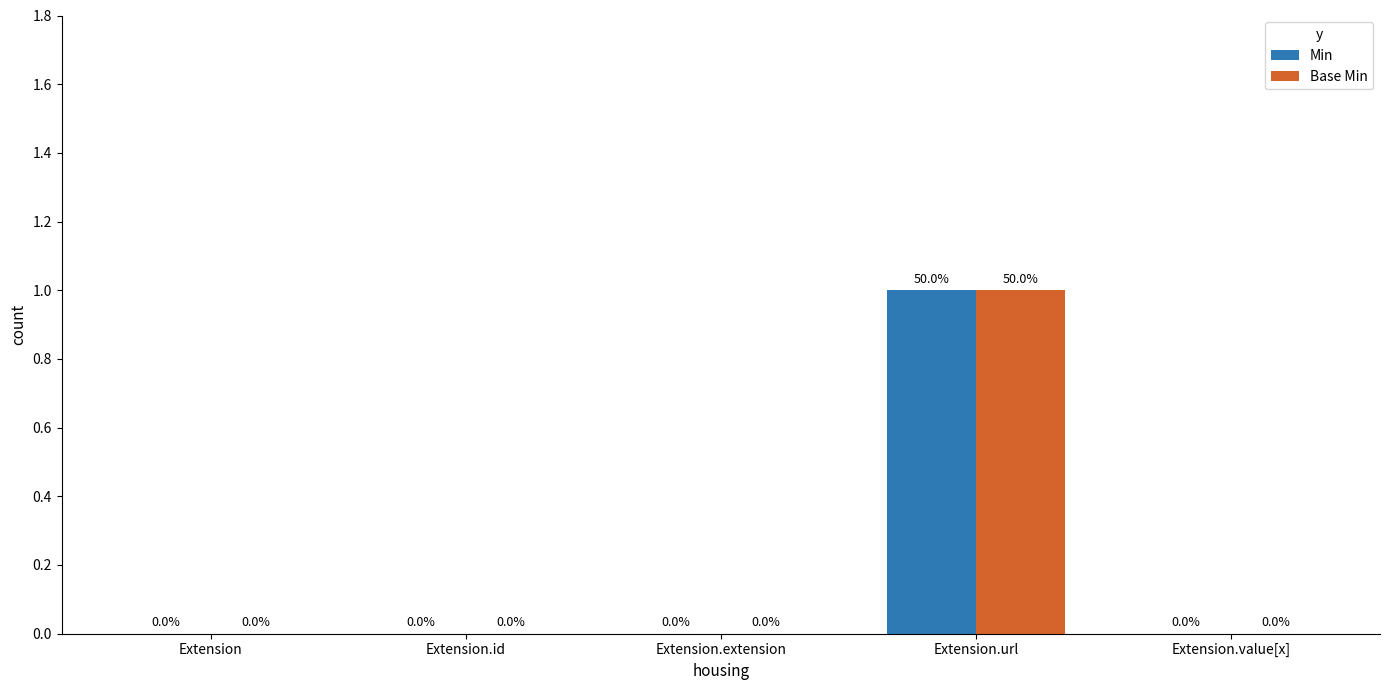

How many Base Min values are between 0 and 1?

5